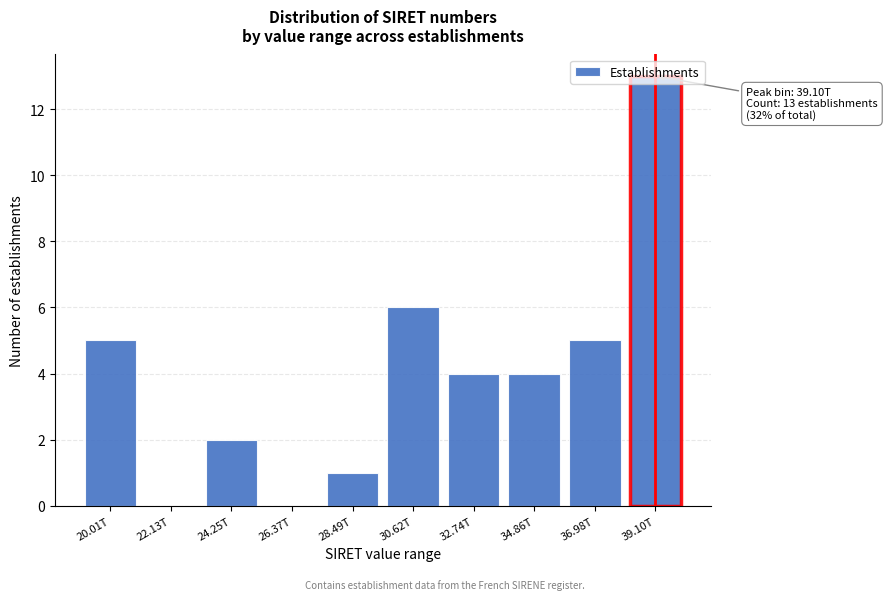

What is the ratio of the value at 32.74T to the value at 24.25T?

2.0